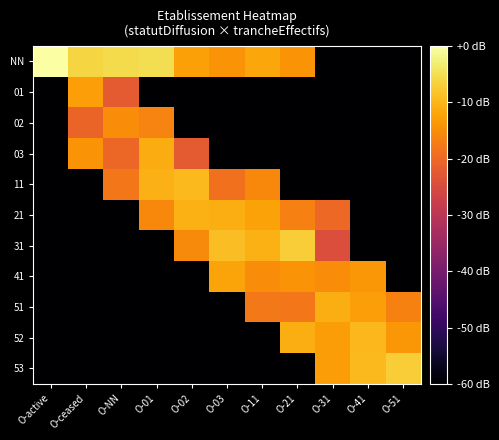

What is the total value across all series at O-03?

-491.5